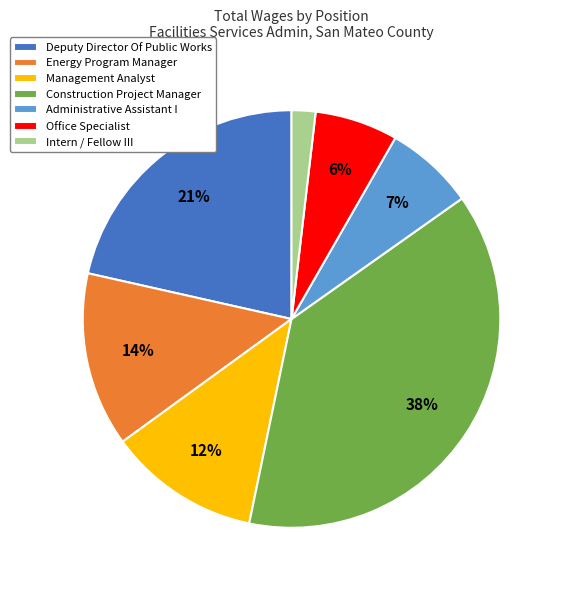

What percentage is the Deputy Director Of Public Works slice, to the nearest percent?

21%